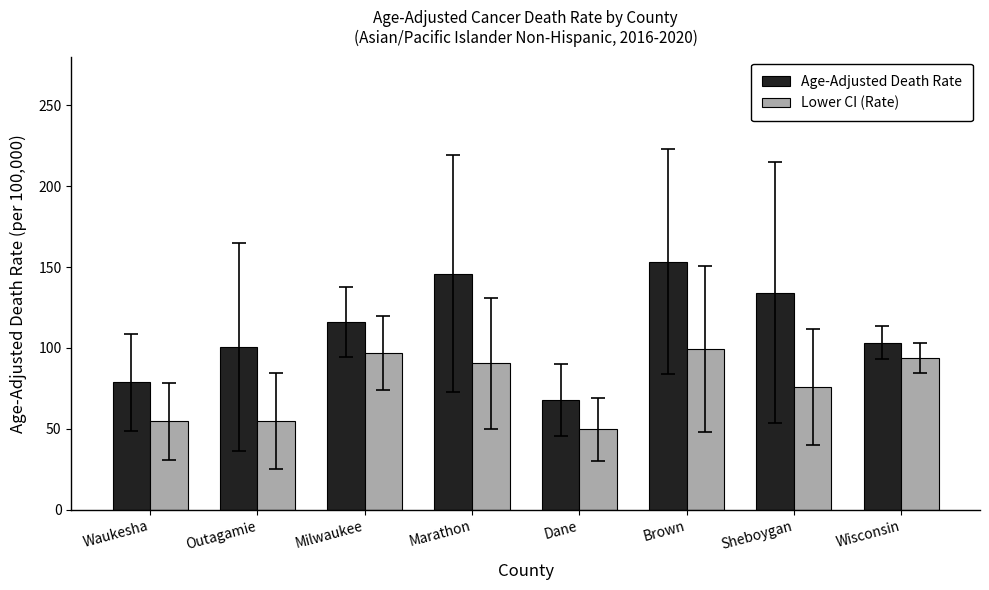

What is the label of the 8th bar from the right?

Waukesha